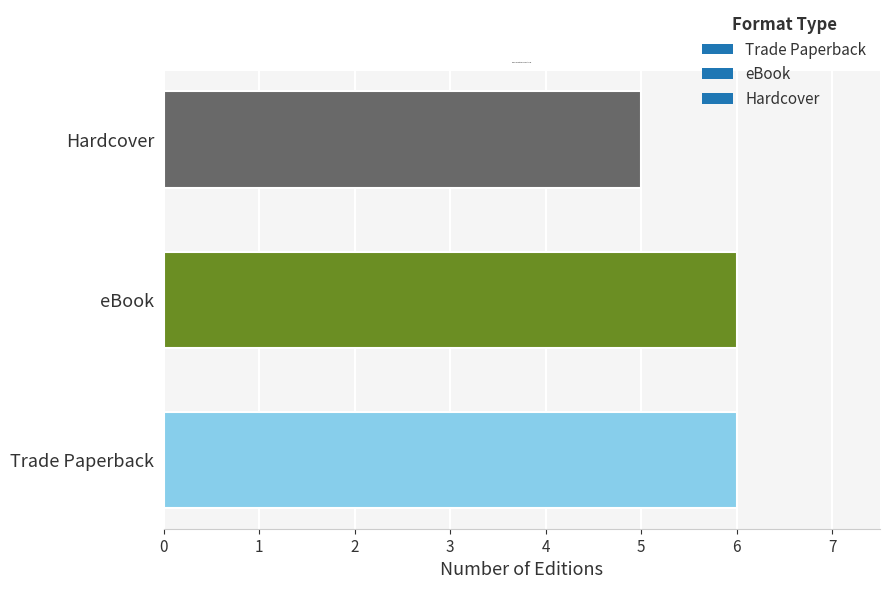

What is the sum of the values at Hardcover and eBook?

11